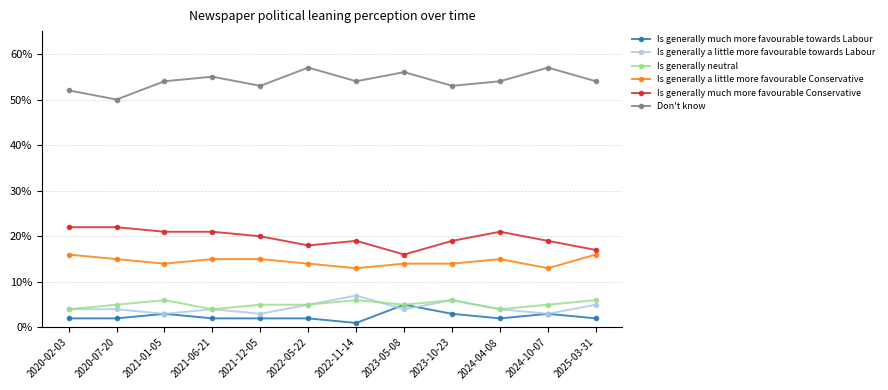

What is the sum of all Is generally neutral values?

0.6